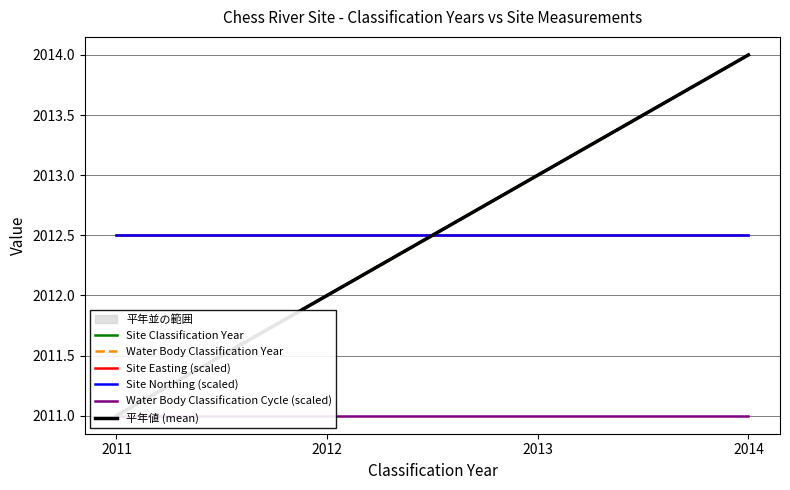

List the labels in order of Site Classification Year value, largest first.

2014, 2013, 2012, 2011